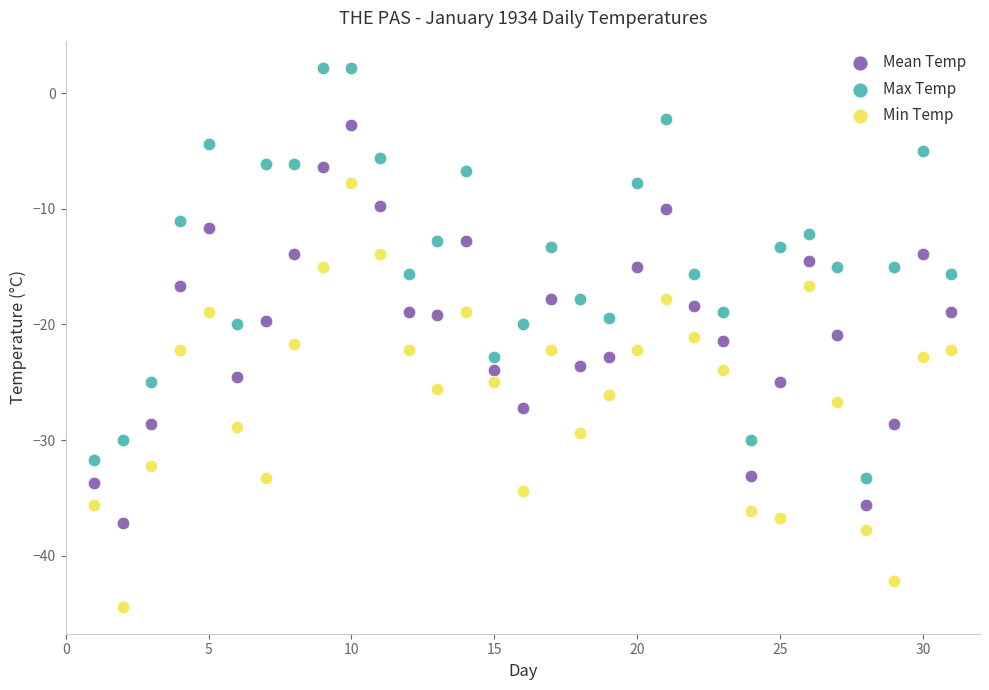

Which series contains the lowest Y value?

Min Temp